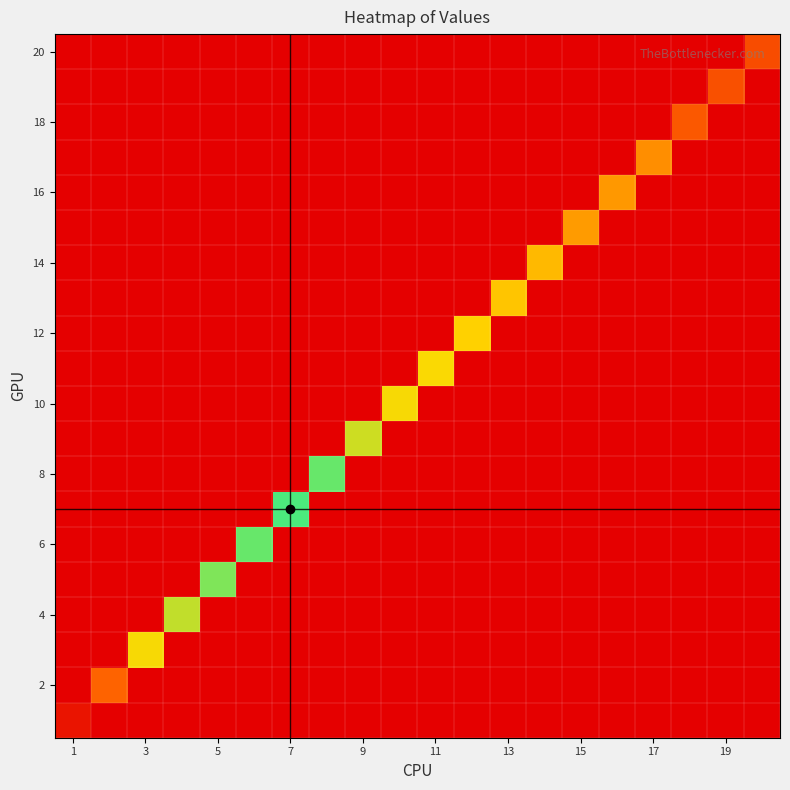

What is the maximum value shown in the chart?

2.6